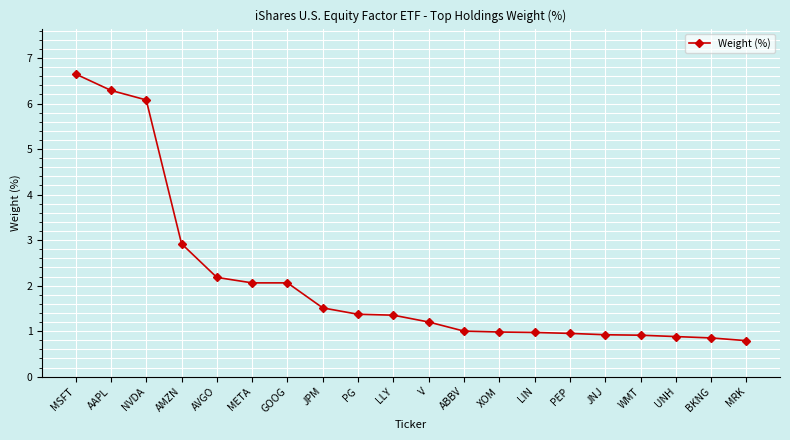

Count the number of data series in this chart.

1